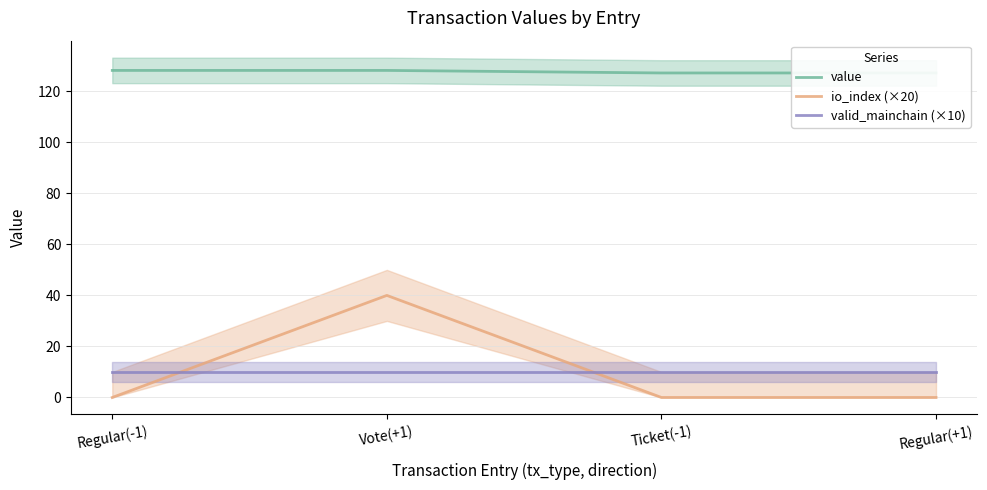

Is this an area chart (filled region under the line)?

No